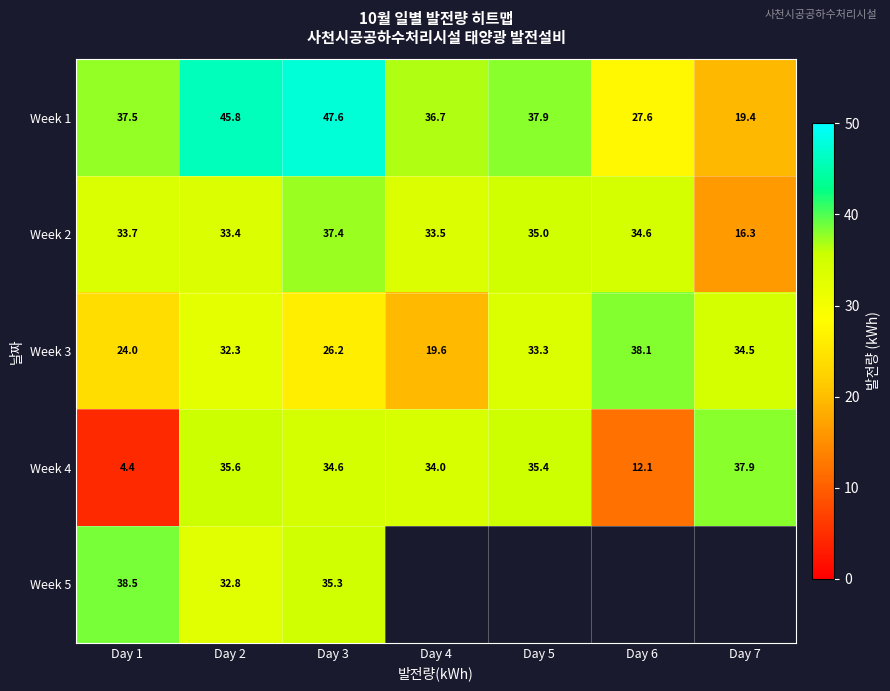

What is the sum of the Week 2 values at Day 2 and Day 3?

70.8